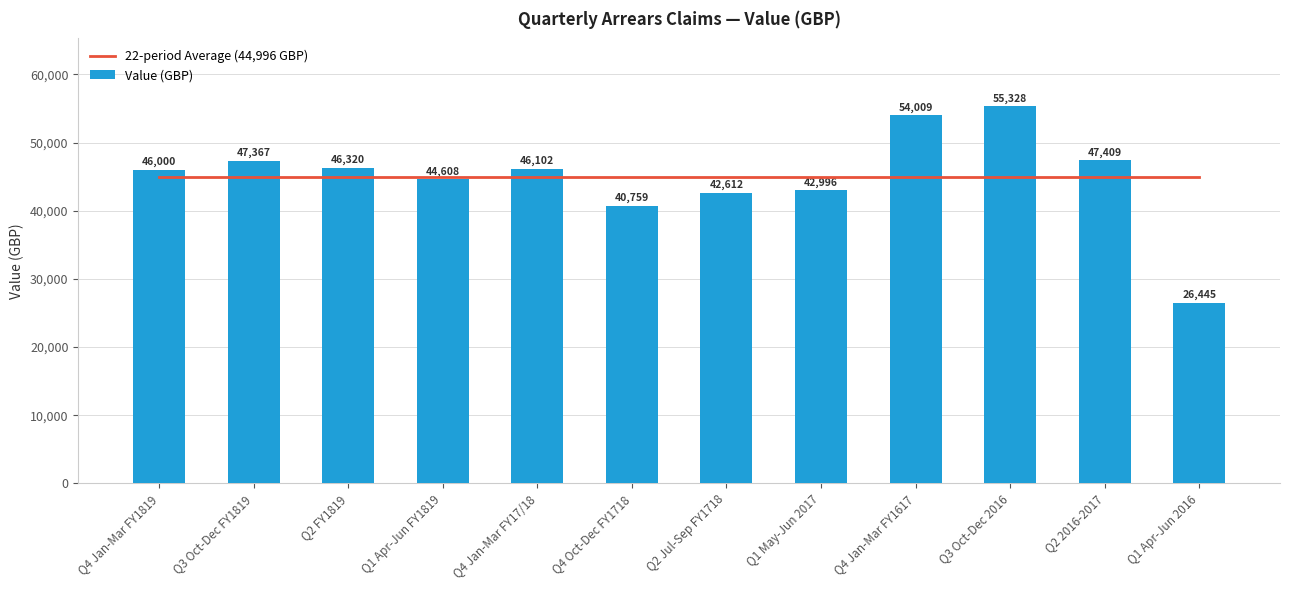

List the series in order of their peak value, lowest first.

22-period Average (44,996 GBP), Value (GBP)